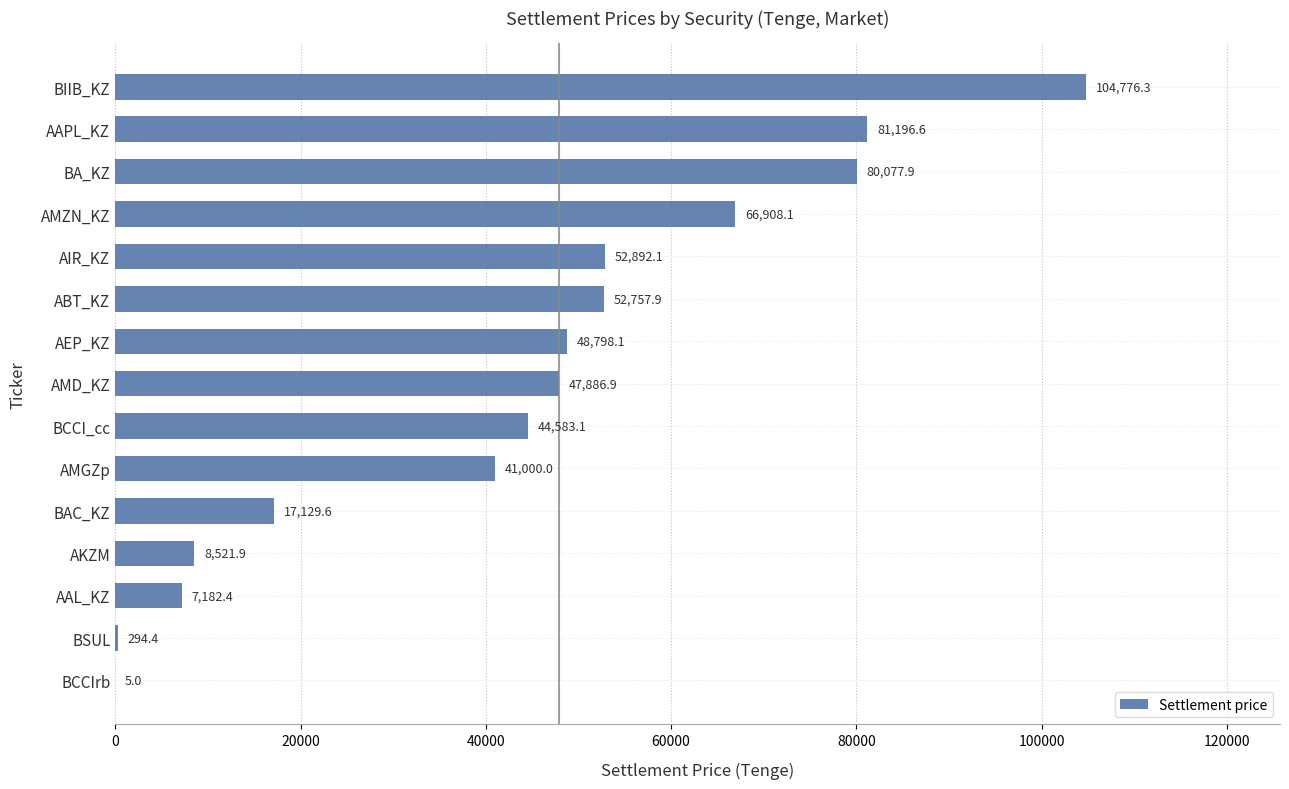

What is the sum of all values?

654010.3